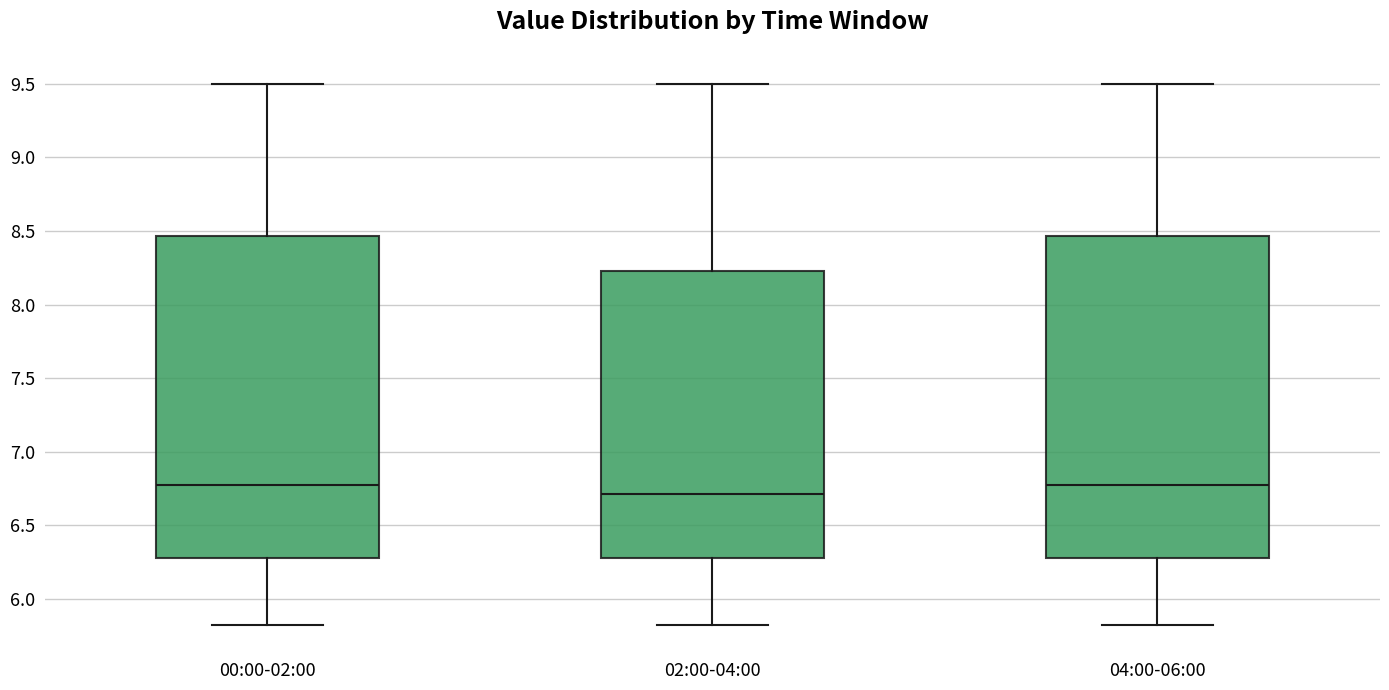

Reading left to right, read every box against the y-axis: the position of its median line, the range the box covers, and the ends of its whiskers. The values are not printed on the chart, so give them approximately, as read against the axis.

00:00-02:00: median 6.75, box 6.30 to 8.45, whiskers 5.80 to 9.50
02:00-04:00: median 6.70, box 6.30 to 8.25, whiskers 5.80 to 9.50
04:00-06:00: median 6.75, box 6.30 to 8.45, whiskers 5.80 to 9.50